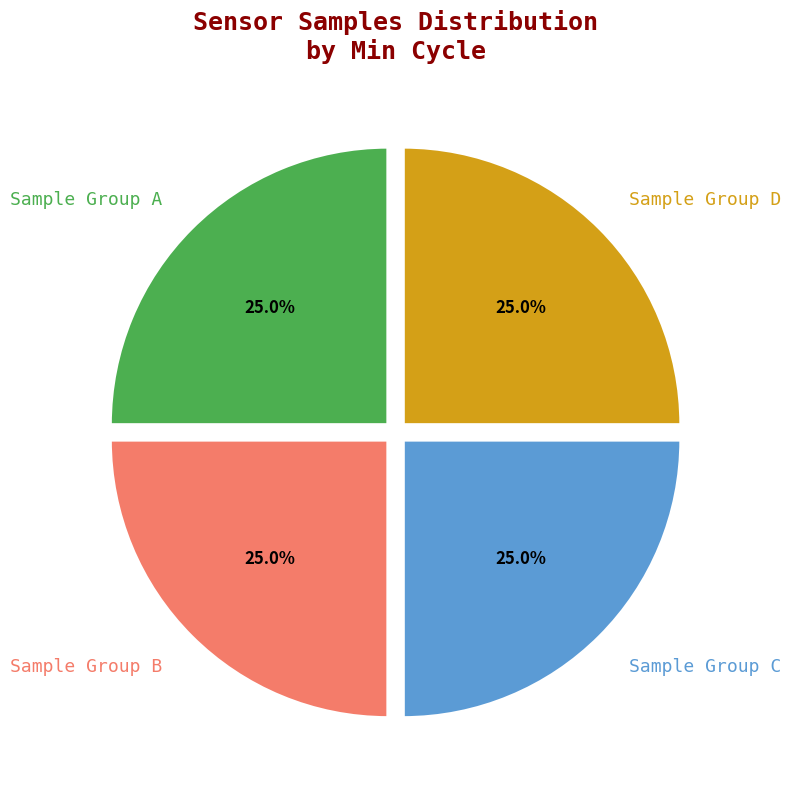

What portion of the pie excludes Sample Group B?

75.0%